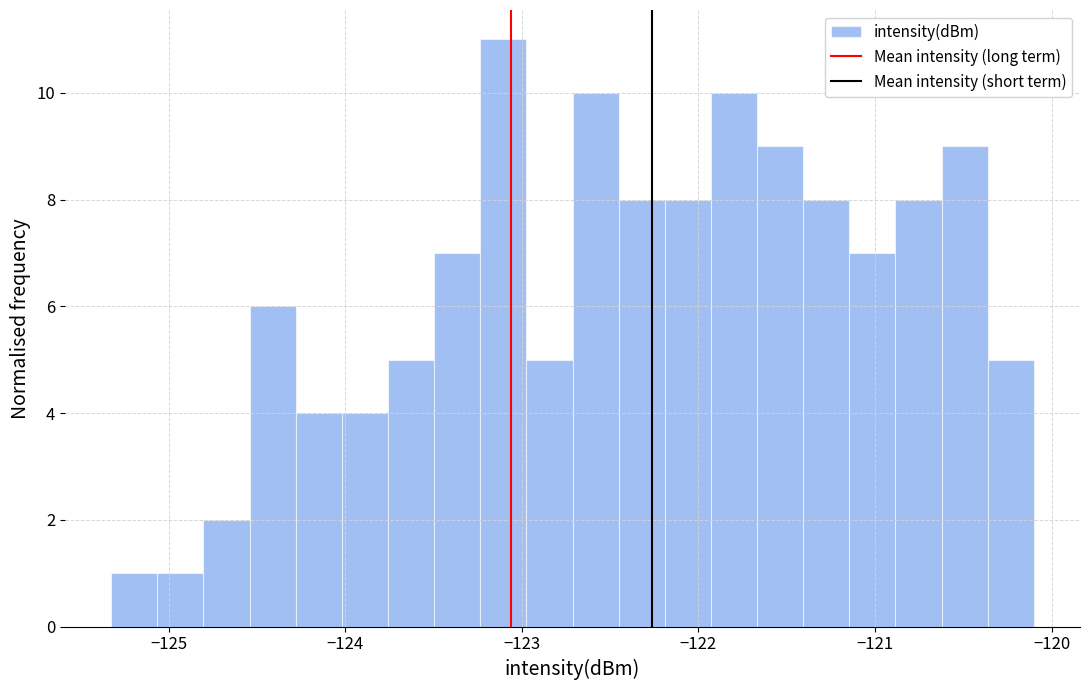

Around what value on the x-axis is the tallest bar? Give the approximate position of its centre, as read against the axis.

-123.1